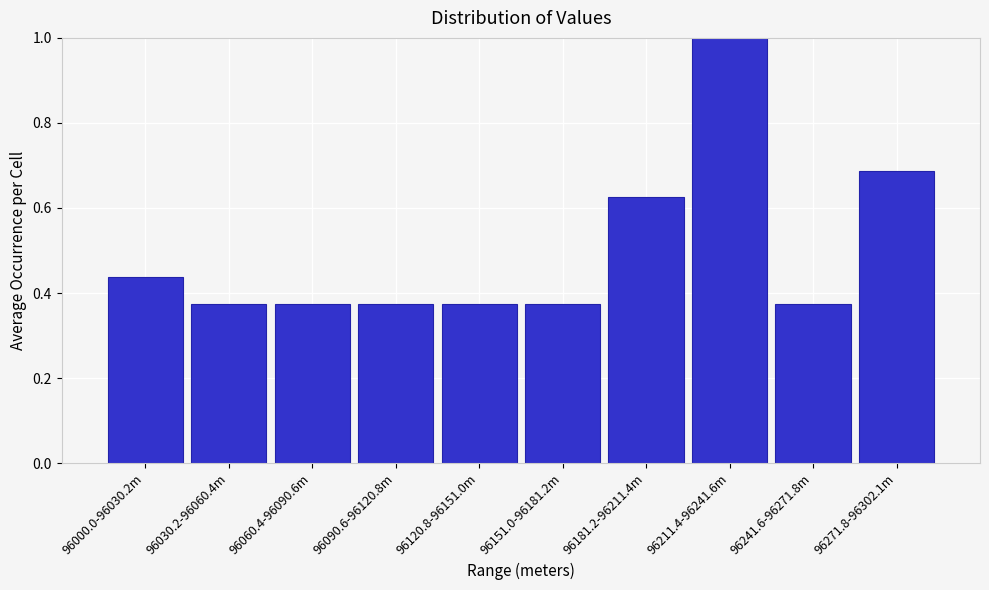

The value at 96060.4-96090.6m is 0.5. True or false?

False